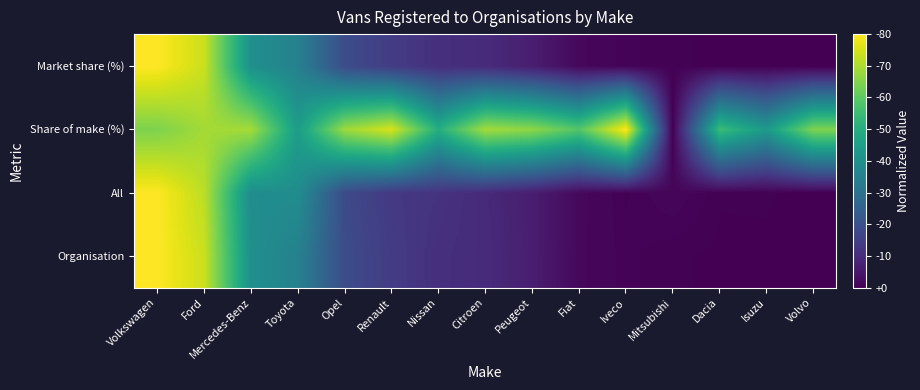

Reading left to right, what are all the values shown in this chart?

Organisation: Volkswagen=1.0	Ford=0.9	Mercedes-Benz=0.5	Toyota=0.4	Opel=0.2	Renault=0.2	Nissan=0.1	Citroen=0.1	Peugeot=0.1	Fiat=0.0	Iveco=0.0	Mitsubishi=0.0	Dacia=0.0	Isuzu=0.0	Volvo=0.0
All: Volkswagen=1.0	Ford=0.9	Mercedes-Benz=0.5	Toyota=0.5	Opel=0.2	Renault=0.2	Nissan=0.1	Citroen=0.1	Peugeot=0.1	Fiat=0.0	Iveco=0.0	Mitsubishi=0.0	Dacia=0.0	Isuzu=0.0	Volvo=0.0
Share of make (%): Volkswagen=0.8	Ford=0.9	Mercedes-Benz=0.9	Toyota=0.6	Opel=0.9	Renault=0.9	Nissan=0.6	Citroen=0.9	Peugeot=0.8	Fiat=0.7	Iveco=1.0	Mitsubishi=0.0	Dacia=0.7	Isuzu=0.5	Volvo=0.8
Market share (%): Volkswagen=1.0	Ford=0.9	Mercedes-Benz=0.5	Toyota=0.4	Opel=0.2	Renault=0.2	Nissan=0.1	Citroen=0.1	Peugeot=0.1	Fiat=0.0	Iveco=0.0	Mitsubishi=0.0	Dacia=0.0	Isuzu=0.0	Volvo=0.0